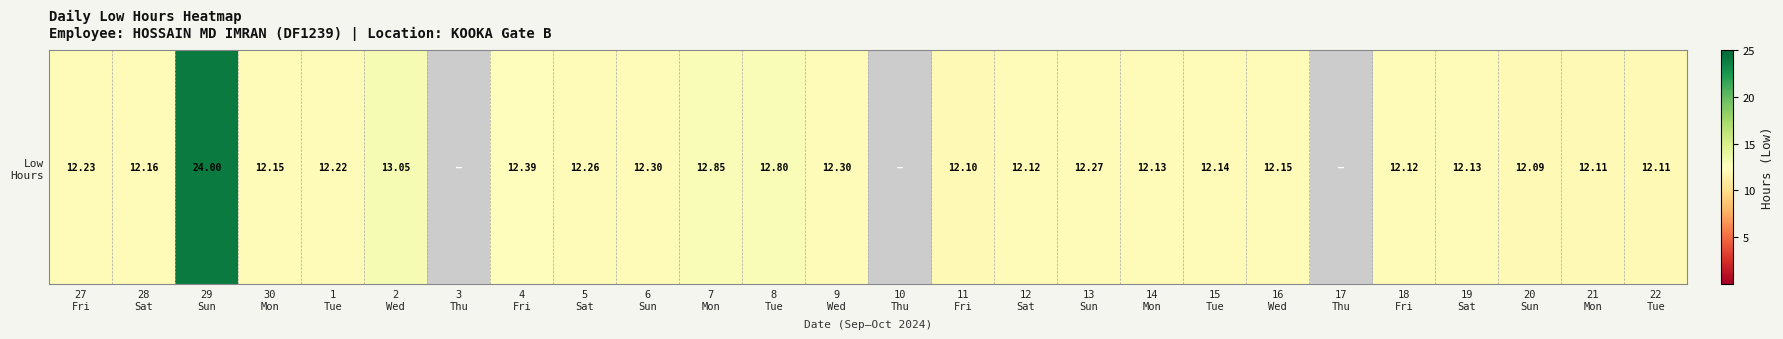

How many data points does each series have?

26